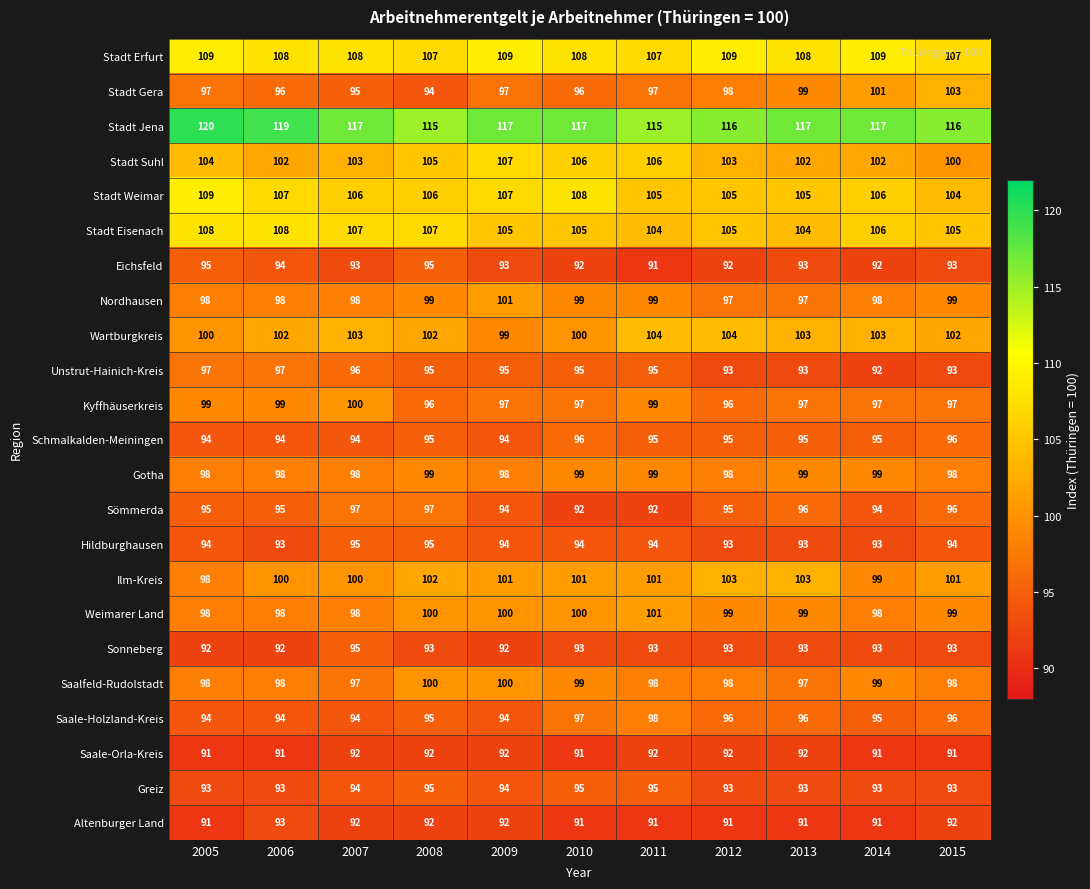

What is the greatest value displayed?

120